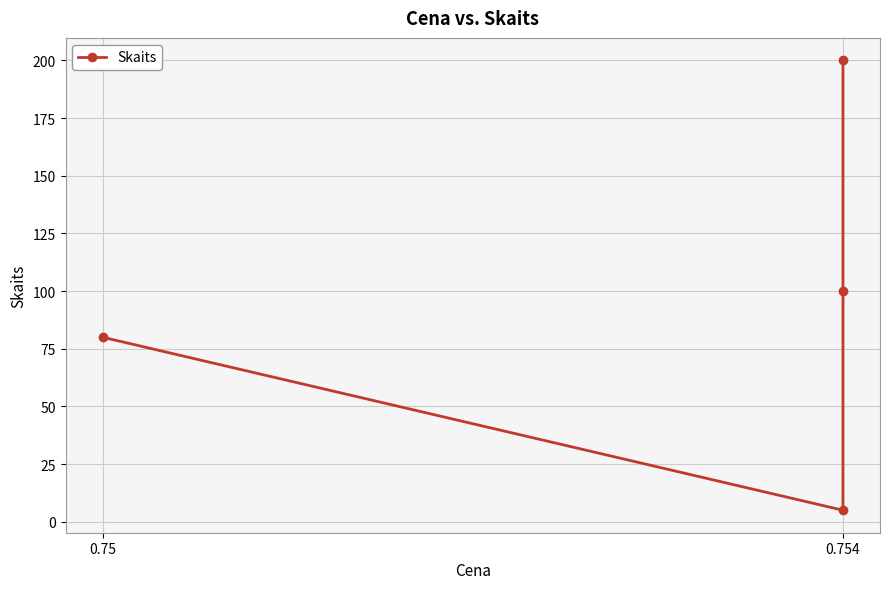

Is it true that the value at 0.754 is 326?

False